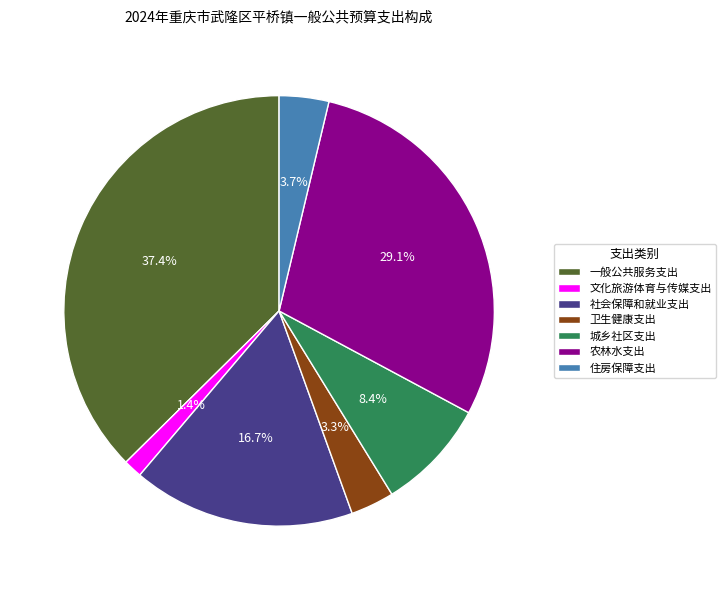

Does 农林水支出 account for over 50% of the chart?

No